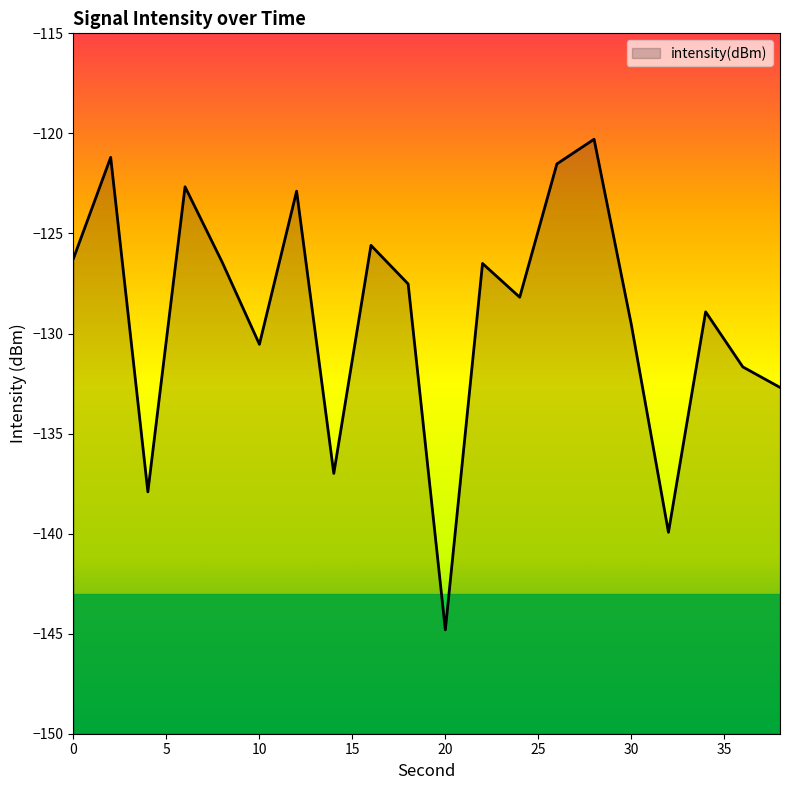

Reading right to left, transcribe all the data shown in this chart.

38=-132.7	36=-131.7	34=-128.9	32=-139.9	30=-129.5	28=-120.3	26=-121.5	24=-128.2	22=-126.5	20=-144.8	18=-127.5	16=-125.6	14=-137.0	12=-122.9	10=-130.5	8=-126.4	6=-122.7	4=-137.9	2=-121.2	0=-126.2